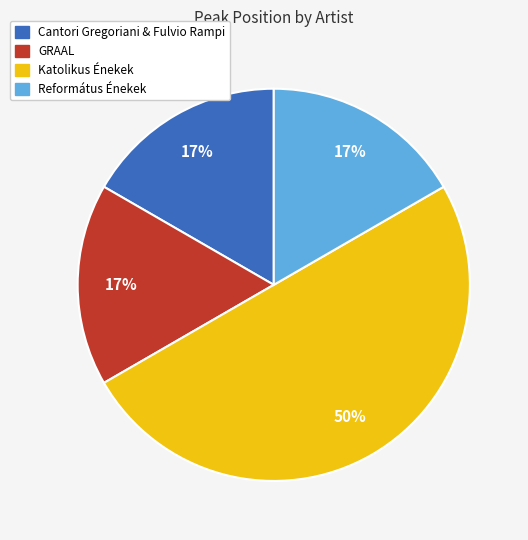

Does Református Énekek represent more than half of the total?

No